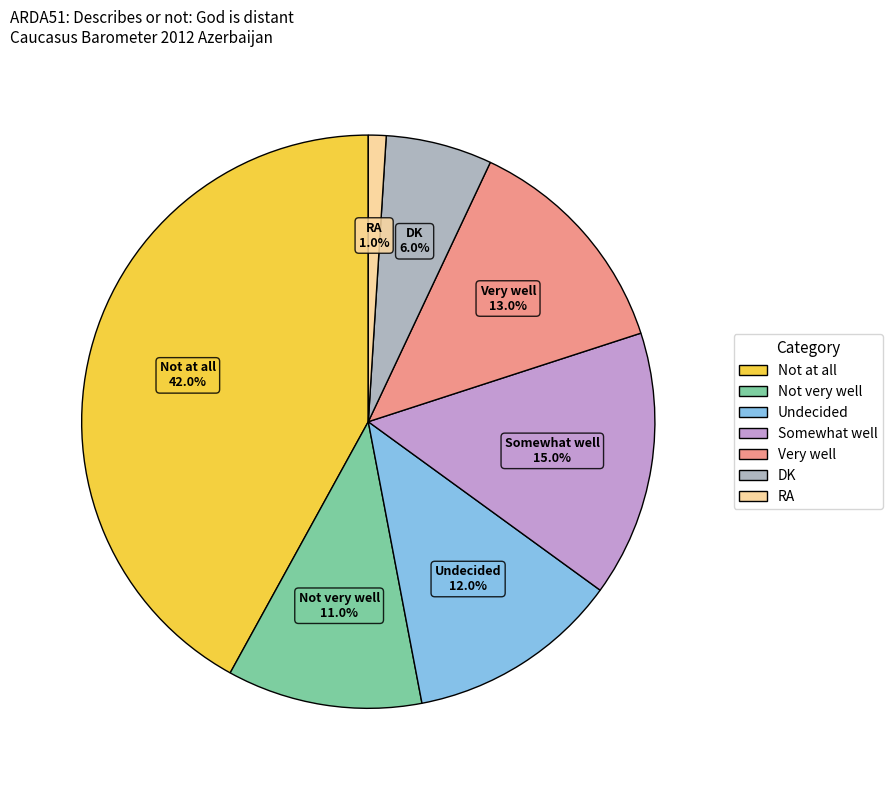

To the nearest percent, what is the difference between the Very well and Not very well slice percentages?

2%